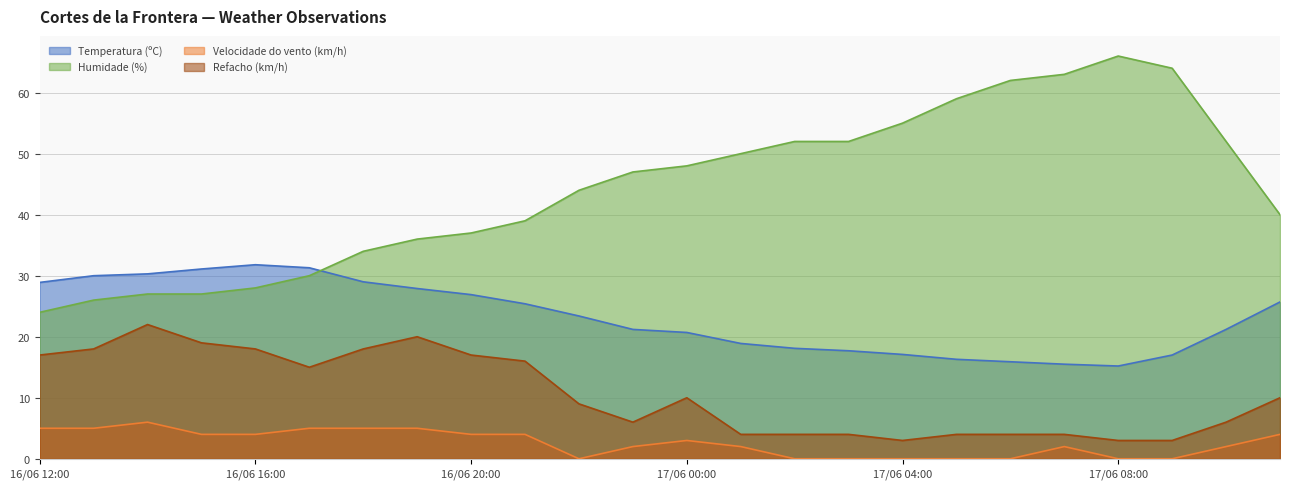

Which series ends up on top after the final intersection of Humidade (%) and Temperatura (ºC)?

Humidade (%)